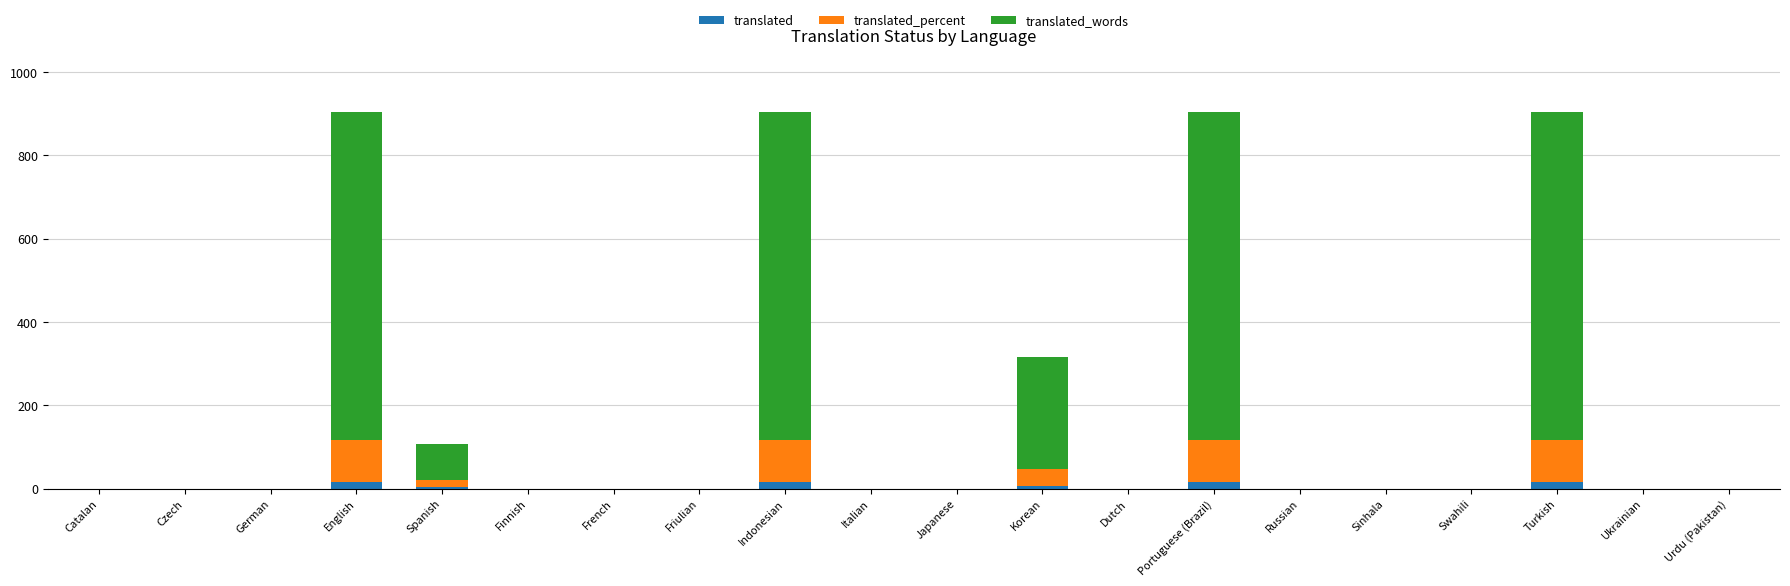

Is it true that translated equals 0.0 at Italian?

True